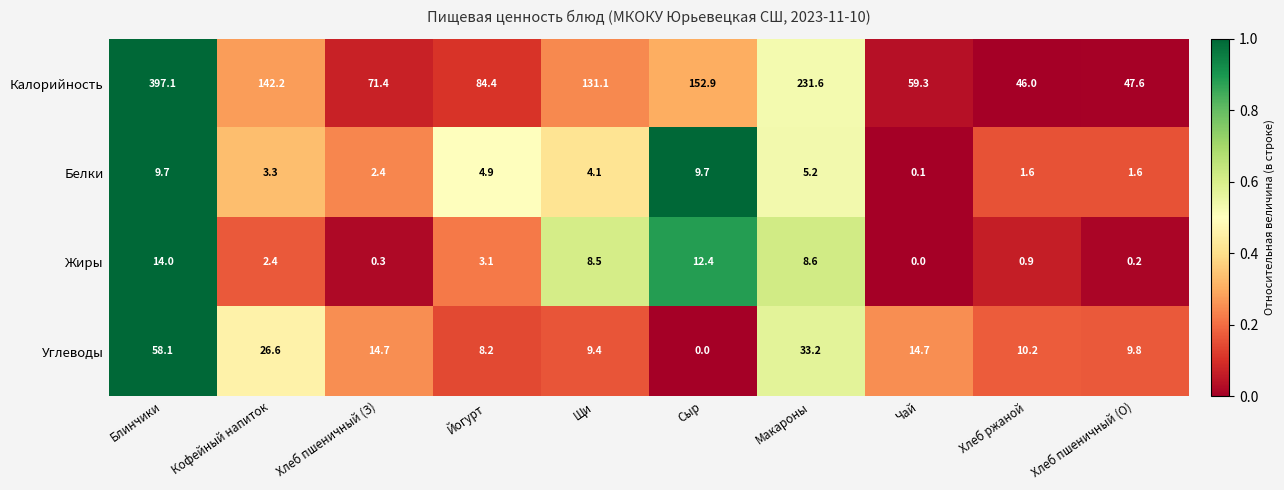

True or false: Жиры has a value of 0.0 at Чай.

True